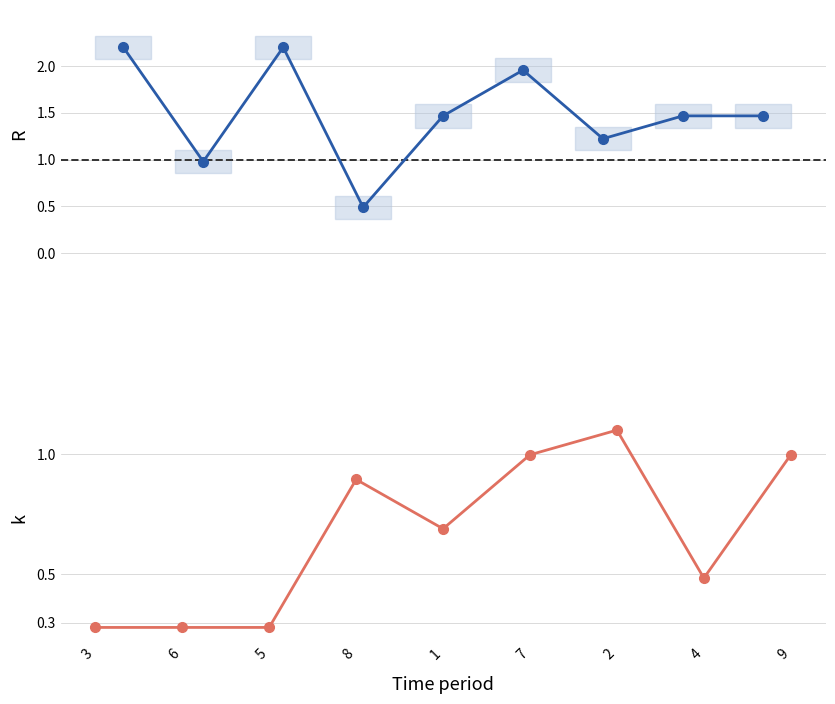

The value of col_7 at 3 is 2.2. True or false?

True